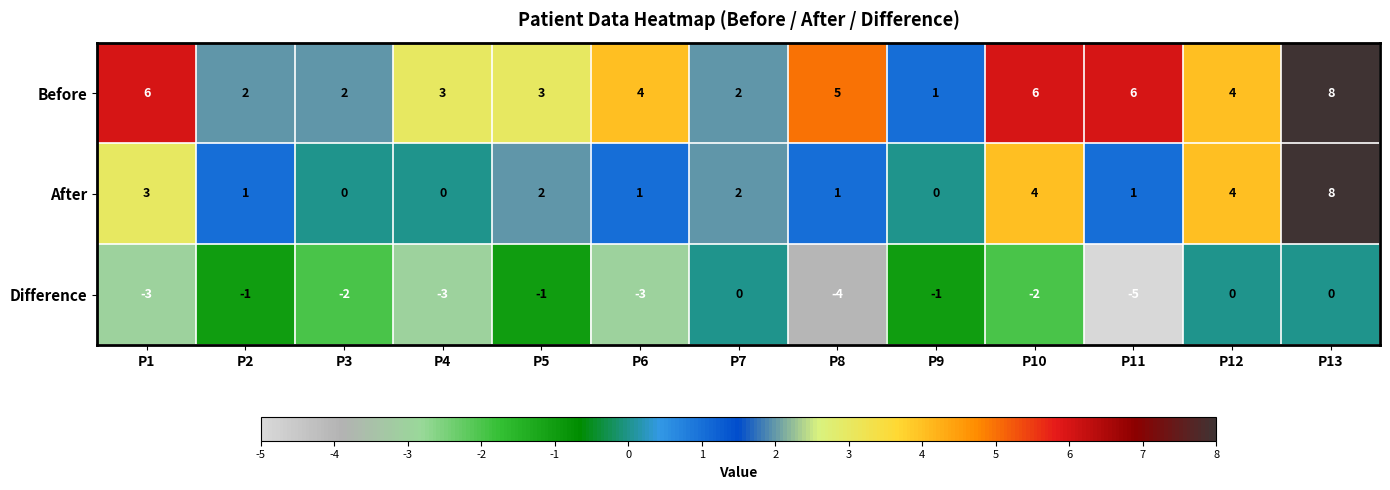

How many After values are between 1 and 3?

7